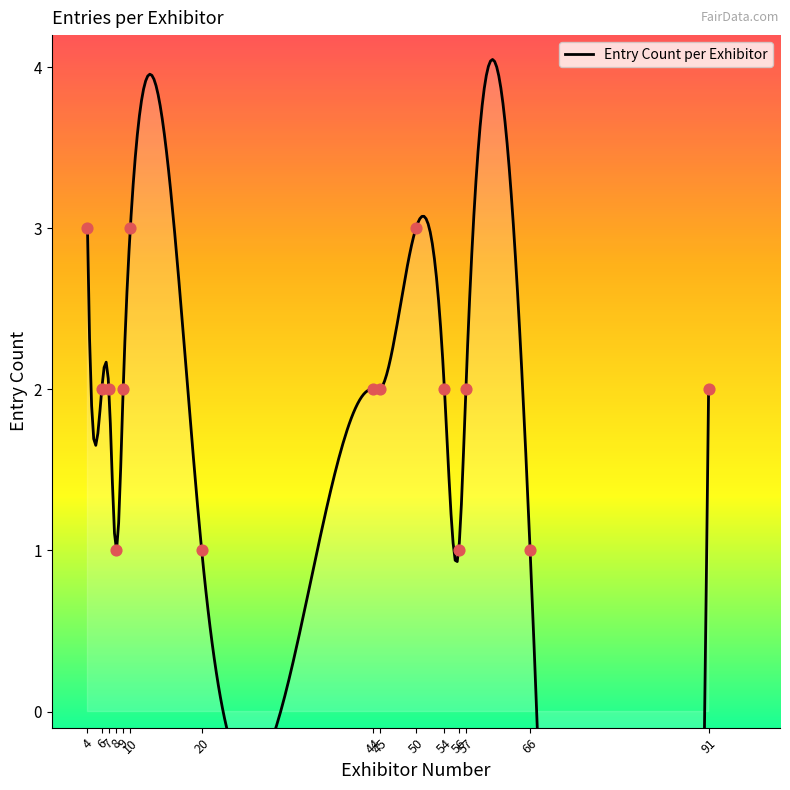

Between 50 and 44, which is larger?

50